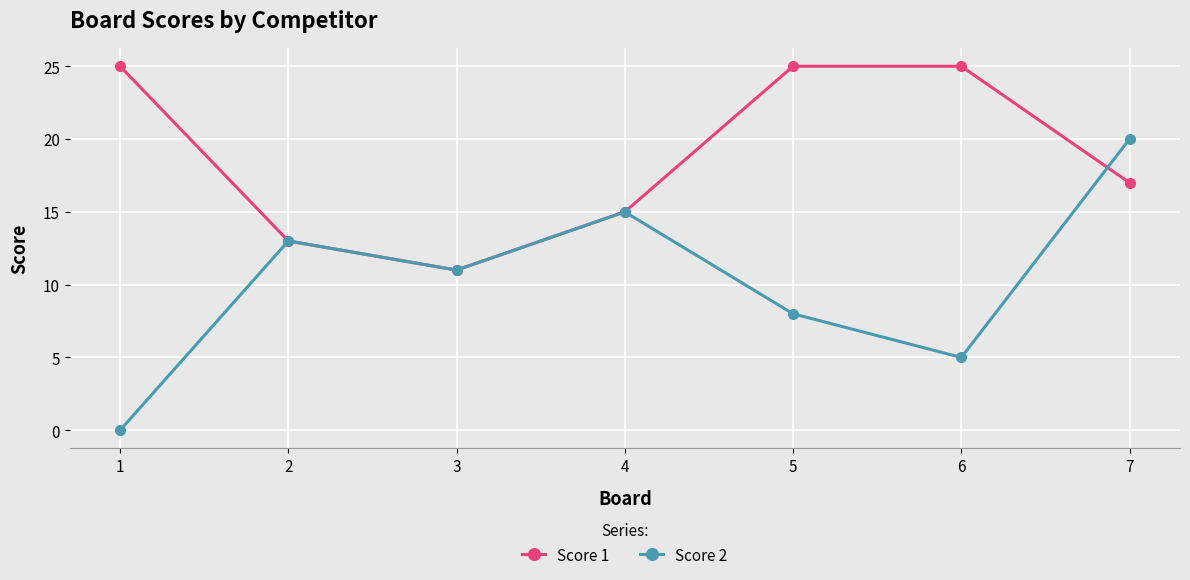

True or false: Score 1 and Score 2 intersect in this chart.

True